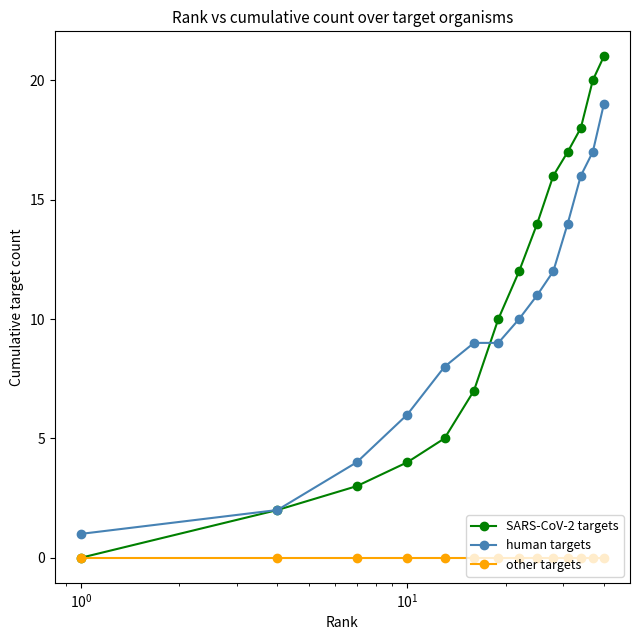

True or false: other targets and human targets intersect in this chart.

False